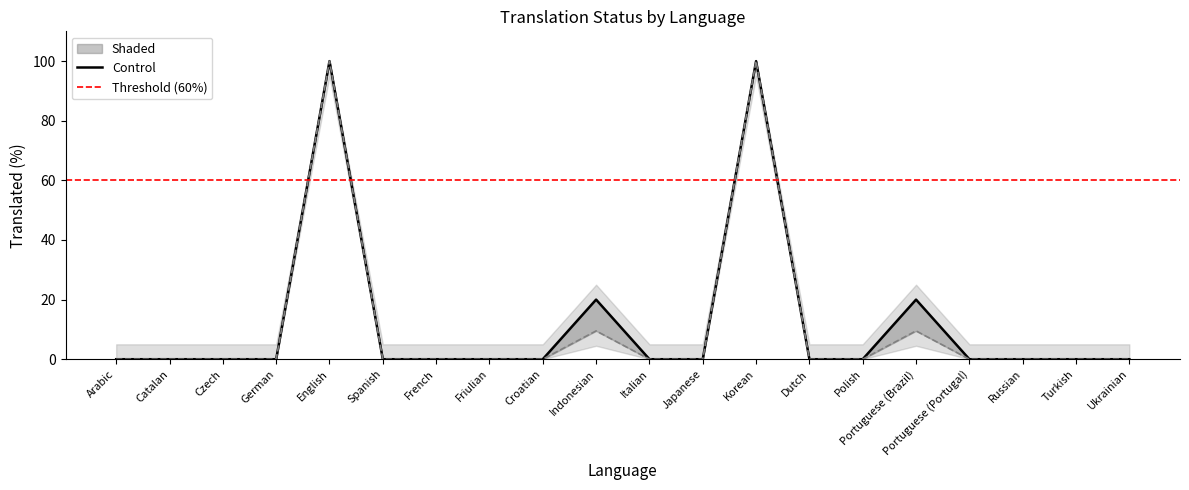

At which label is translated_percent closest to 50?

Indonesian